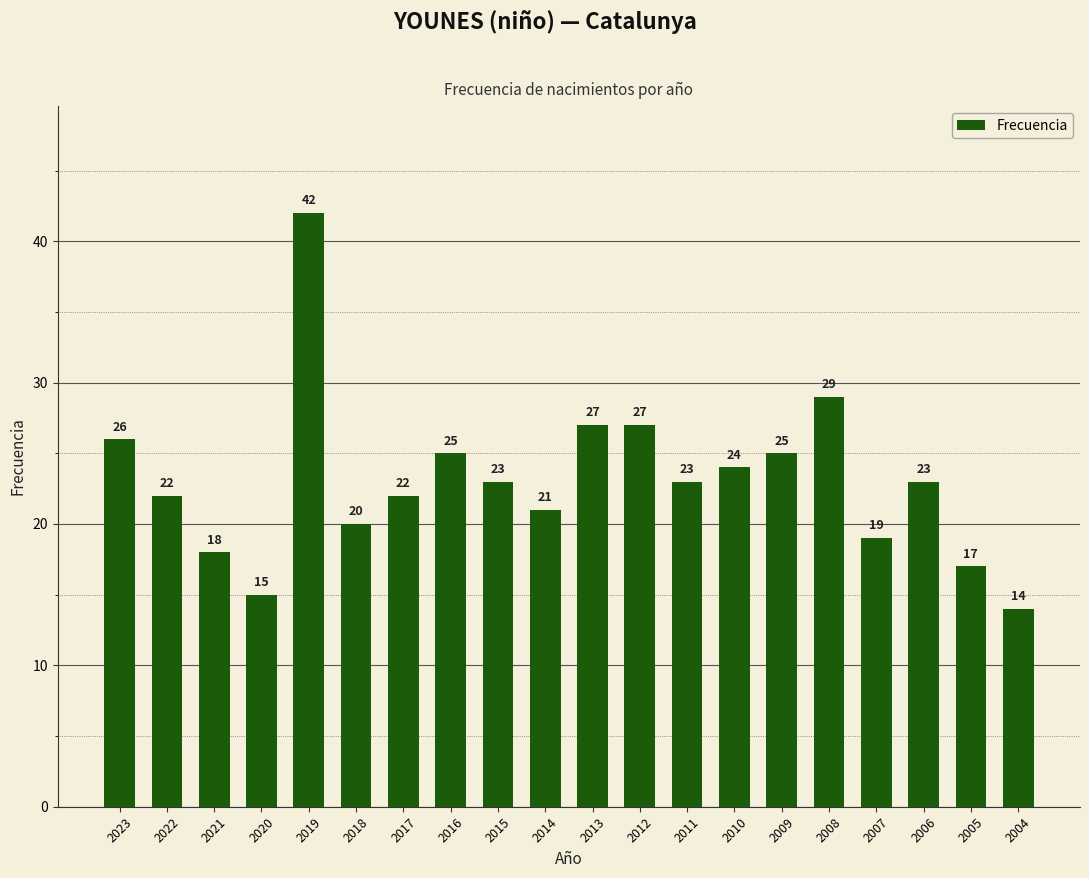

What is the smallest value displayed?

14